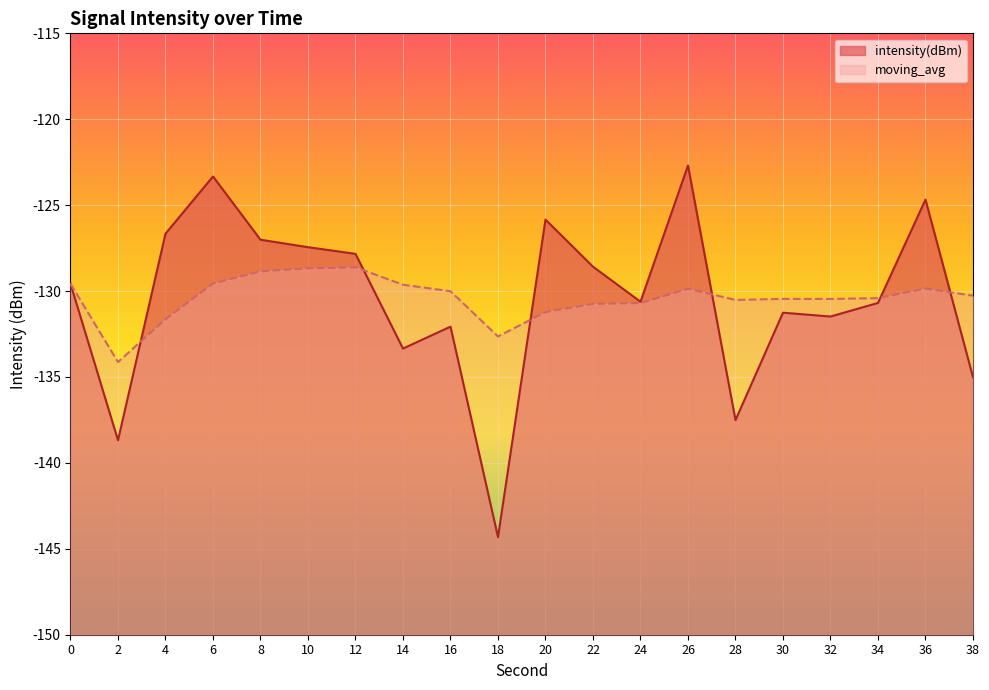

Rank the categories by intensity(dBm) value from lowest to highest.

18, 2, 28, 38, 14, 16, 32, 30, 34, 24, 0, 22, 12, 10, 8, 4, 20, 36, 6, 26